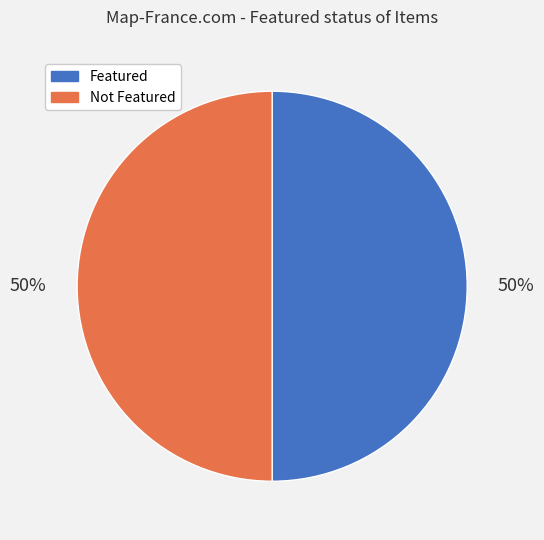

To the nearest percent, what is the average slice percentage?

50%